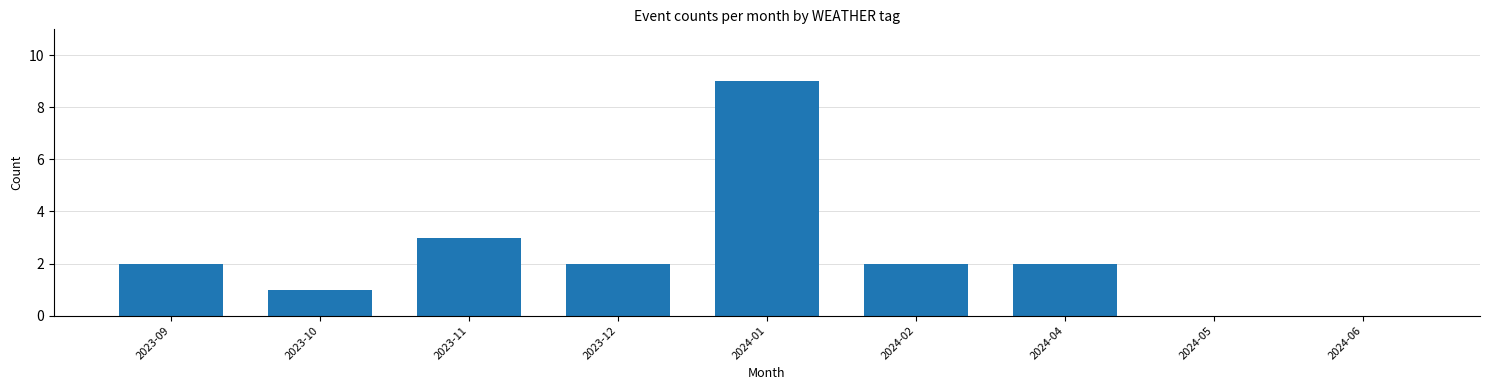

Reading left to right, extract all data points from this chart.

2023-09=2	2023-10=1	2023-11=3	2023-12=2	2024-01=9	2024-02=2	2024-04=2	2024-05=0	2024-06=0